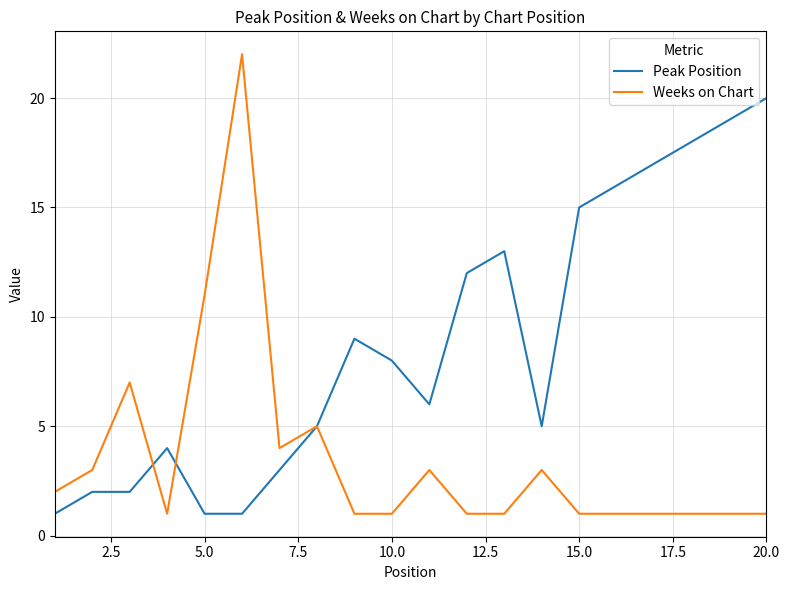

What is the greatest value displayed?

22